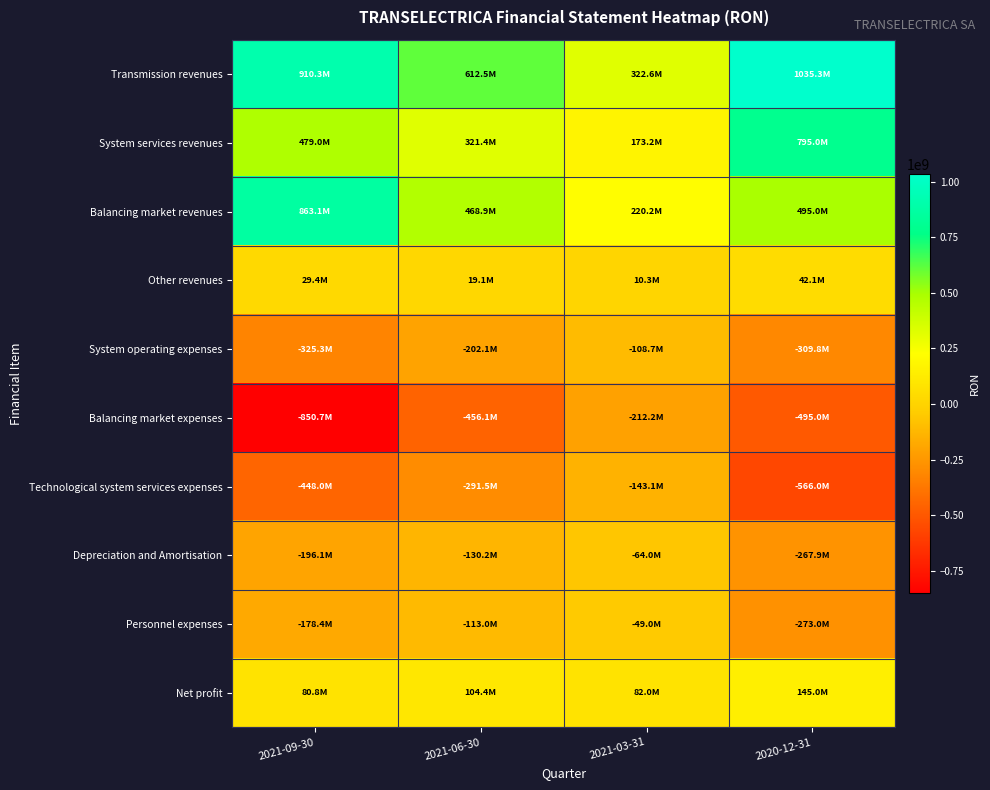

Reading left to right, transcribe all the data shown in this chart.

Transmission revenues: 2021-09-30=910311281	2021-06-30=612467434	2021-03-31=322600764	2020-12-31=1035250114
System services revenues: 2021-09-30=479037932	2021-06-30=321352488	2021-03-31=173209505	2020-12-31=795026206
Balancing market revenues: 2021-09-30=863096725	2021-06-30=468866026	2021-03-31=220223106	2020-12-31=494999492
Other revenues: 2021-09-30=29350661	2021-06-30=19068648	2021-03-31=10281649	2020-12-31=42119650
System operating expenses: 2021-09-30=-325320603	2021-06-30=-202145204	2021-03-31=-108746319	2020-12-31=-309845522
Balancing market expenses: 2021-09-30=-850692688	2021-06-30=-456125881	2021-03-31=-212154838	2020-12-31=-494999492
Technological system services expenses: 2021-09-30=-447964440	2021-06-30=-291462034	2021-03-31=-143061438	2020-12-31=-566016094
Depreciation and Amortisation: 2021-09-30=-196132897	2021-06-30=-130171902	2021-03-31=-63962431	2020-12-31=-267864639
Personnel expenses: 2021-09-30=-178447852	2021-06-30=-112985386	2021-03-31=-48981102	2020-12-31=-272967907
Net profit: 2021-09-30=80801126	2021-06-30=104370947	2021-03-31=81965926	2020-12-31=144956820